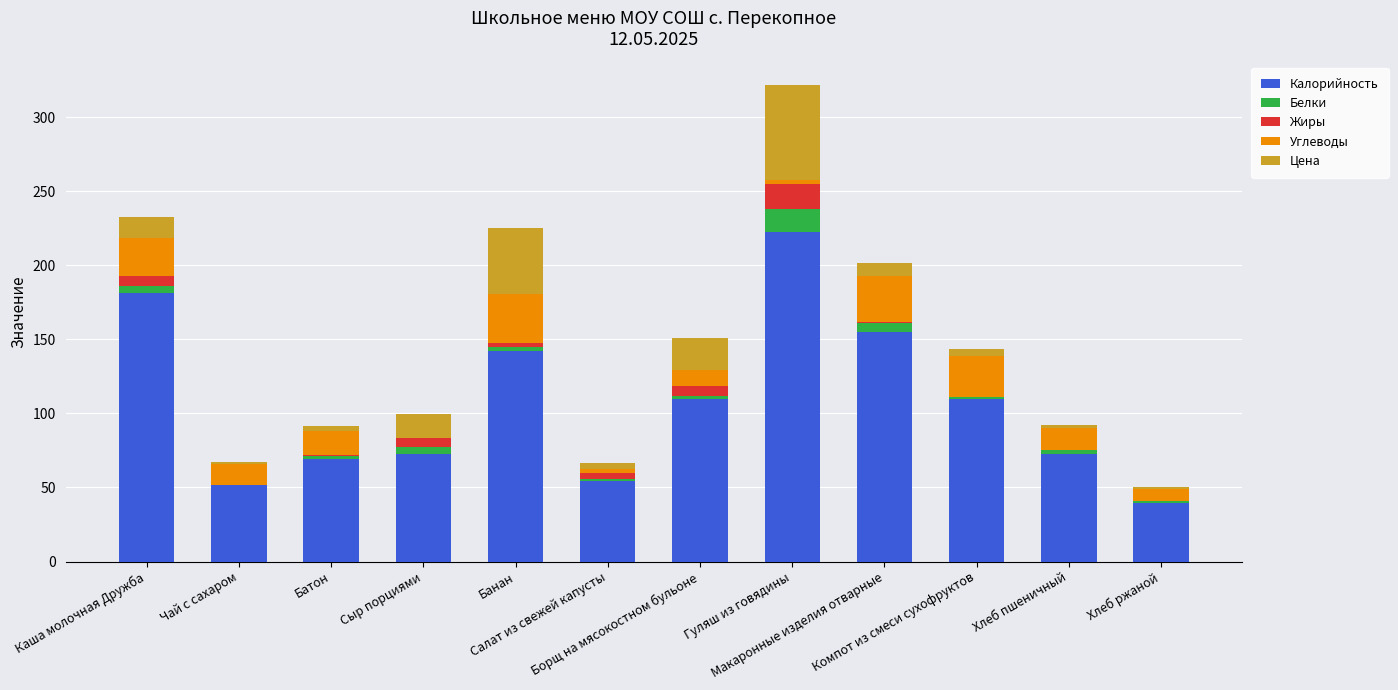

Are the bars horizontal?

No